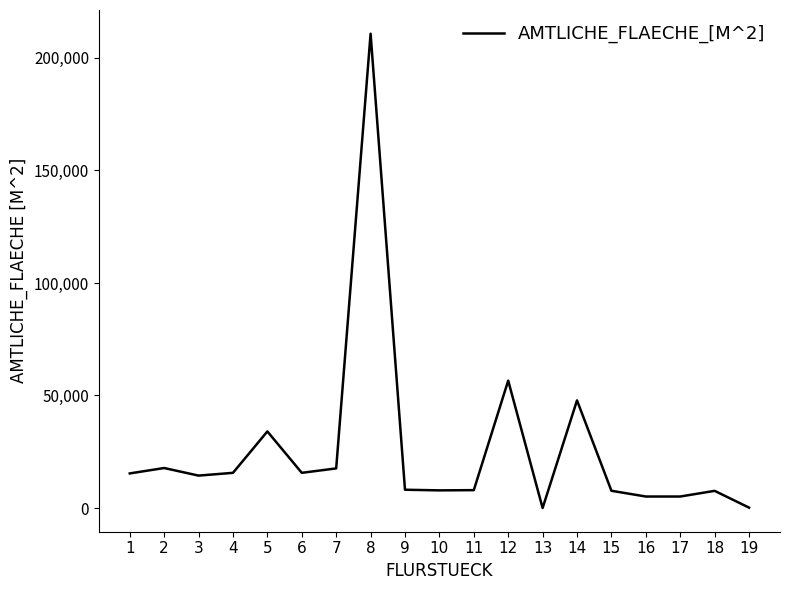

At which category does the chart reach its peak across all series?

8